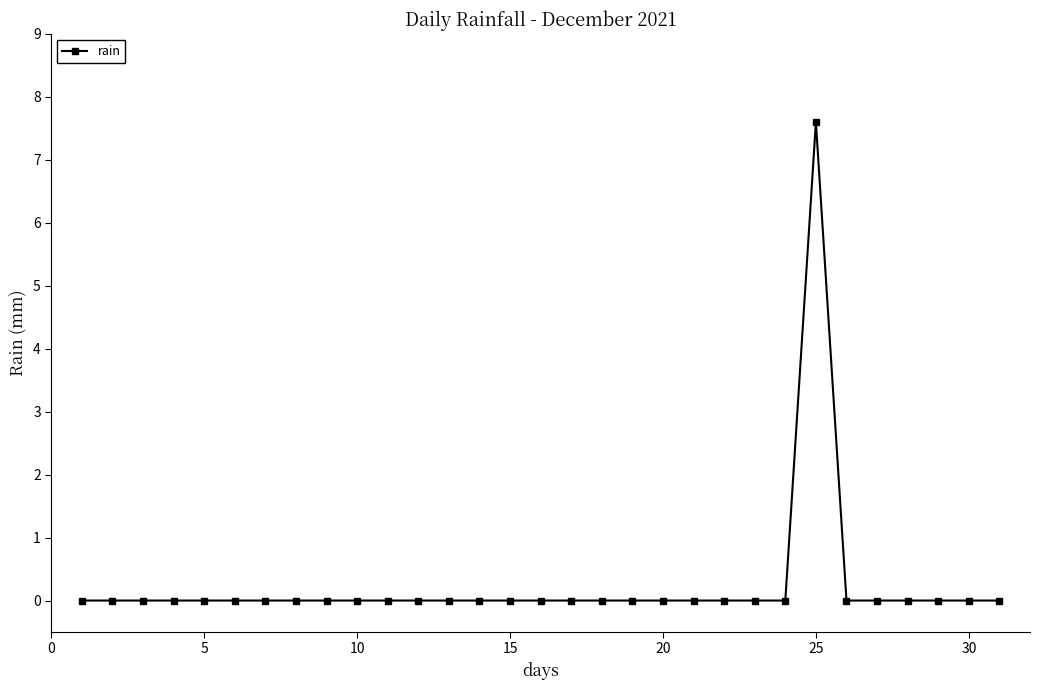

Is this an area chart (filled region under the line)?

No